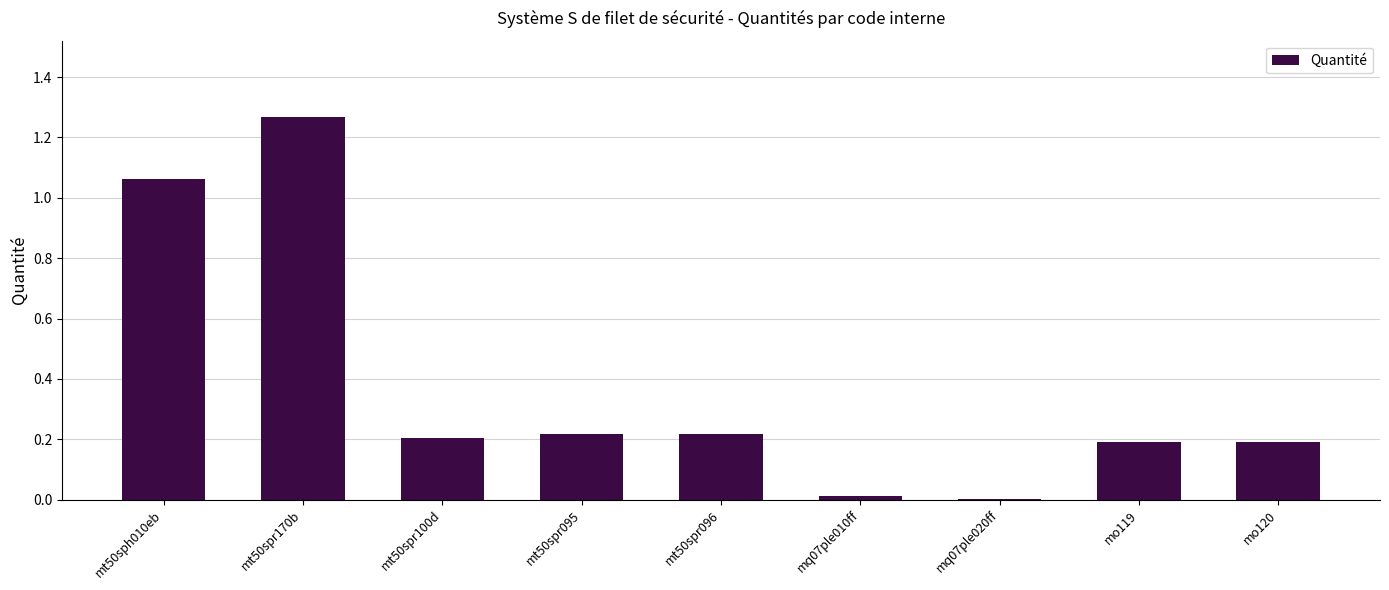

What is the sum of all values?

3.4